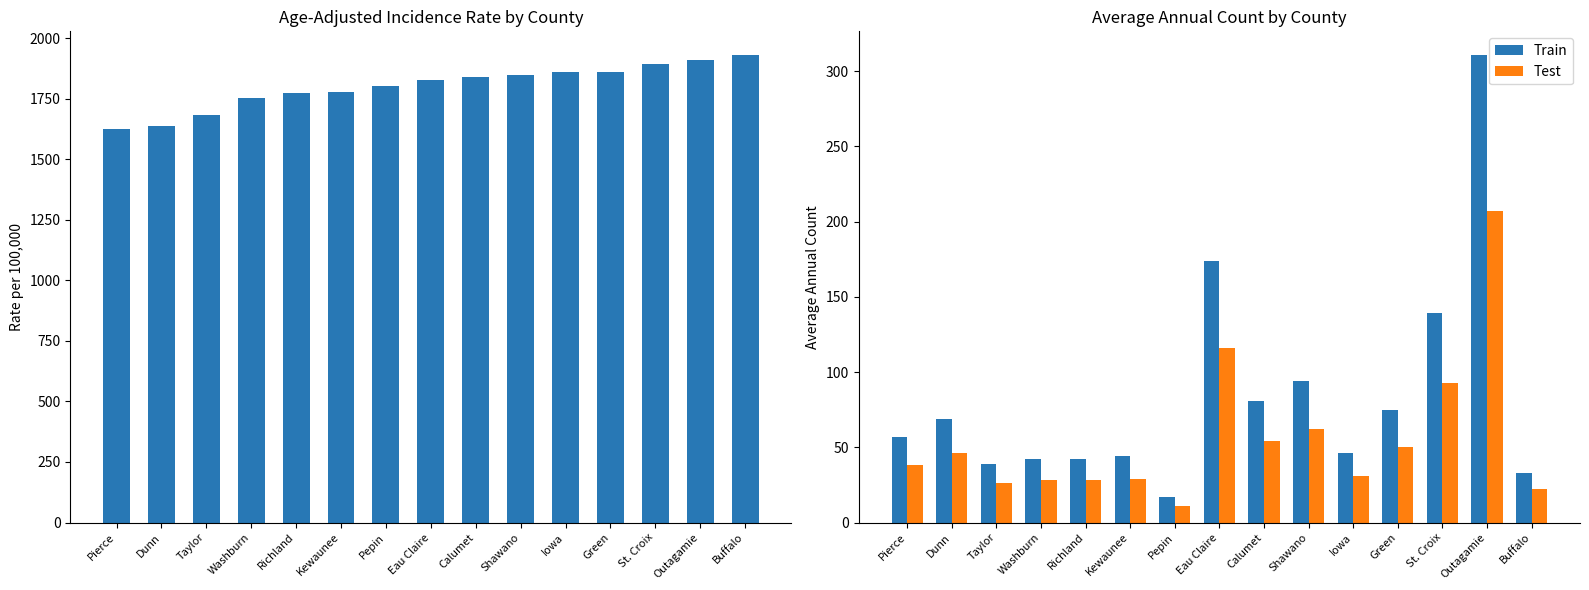

True or false: Train has a value of 263.0 at Eau Claire.

False